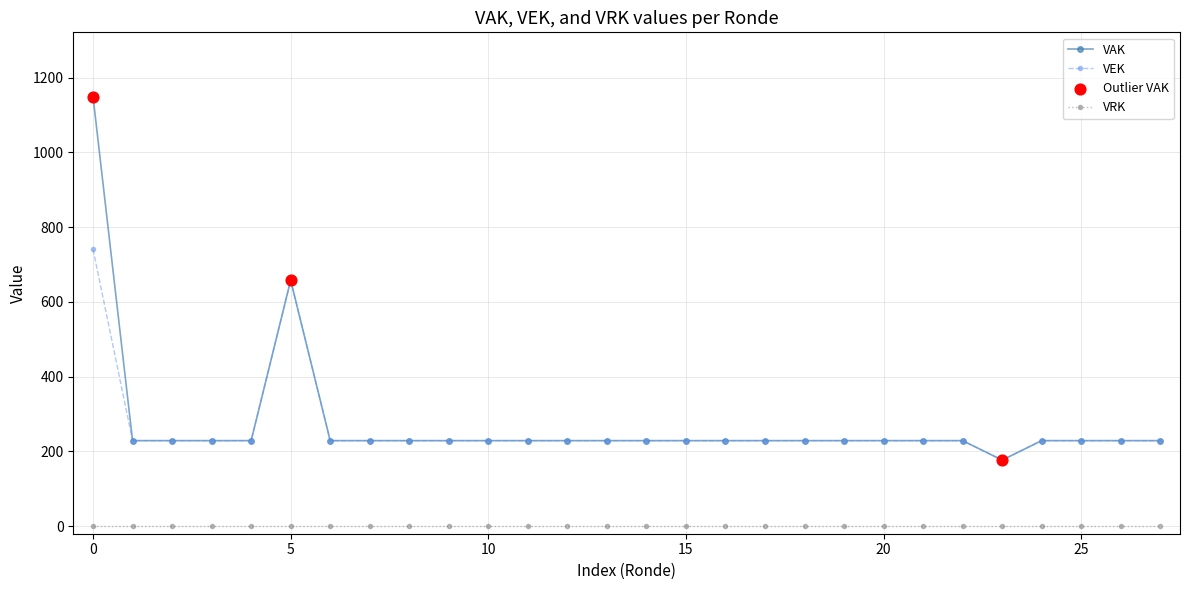

Which series has the widest spread of values?

VAK